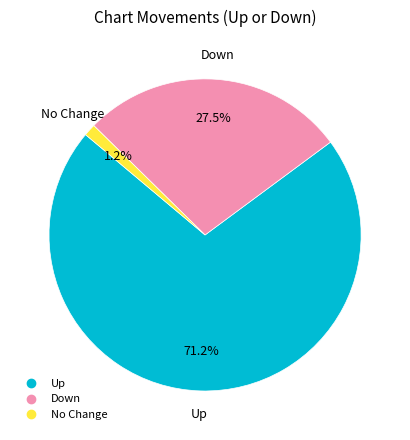

Is there a majority slice in this chart?

Yes